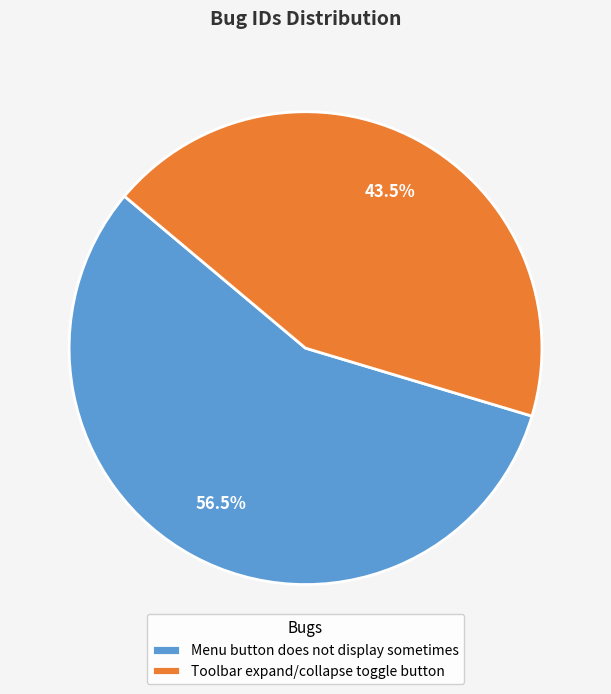

How much of the chart is everything except Toolbar expand/collapse toggle button?

56.5%